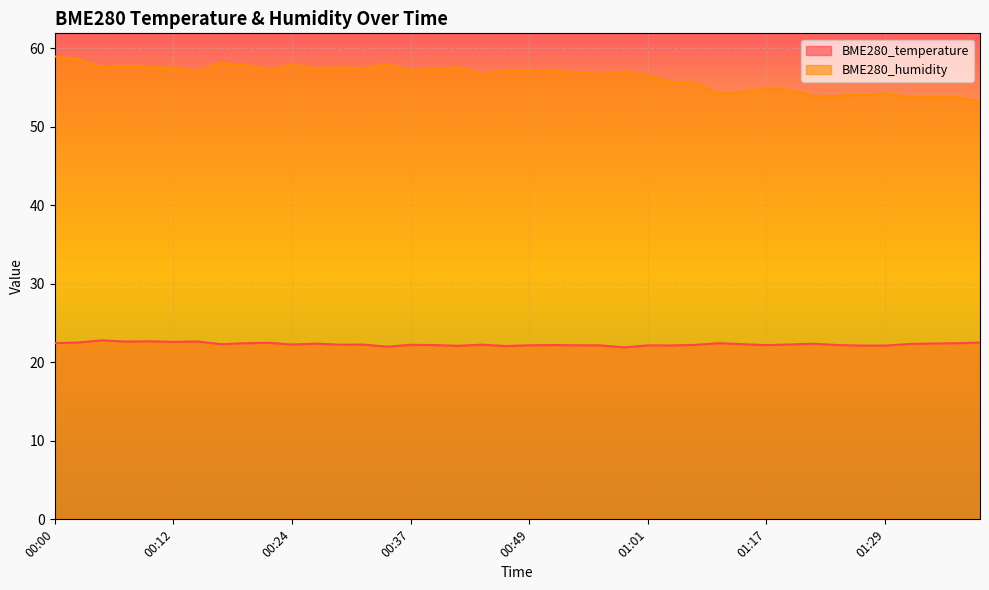

How many interior local valleys does the BME280_humidity series have?

11